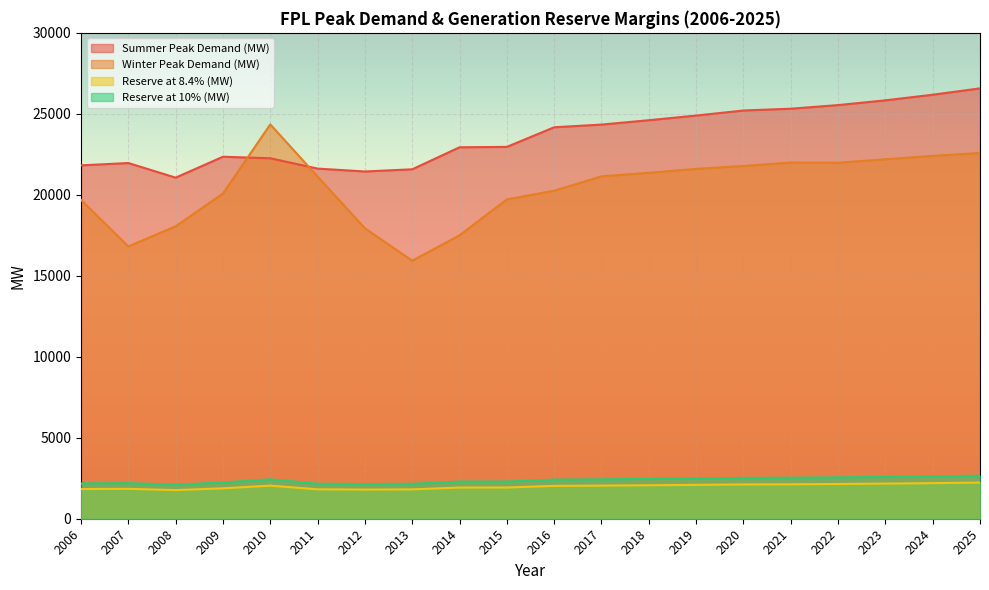

True or false: Summer Peak Demand (MW) and Reserve at 10% (MW) intersect in this chart.

False